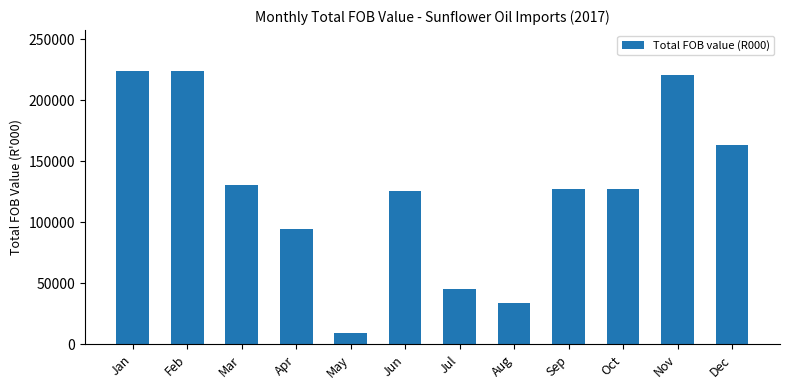

The chart shows a value of 127162.4 at Sep. True or false?

True